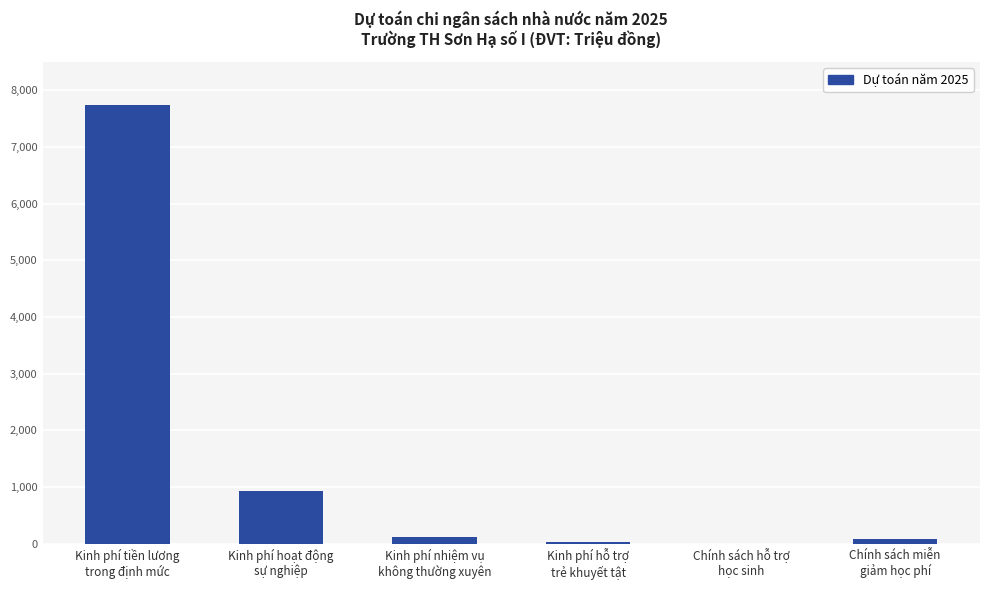

Approximately how many times larger is the value at Kinh phí hoạt động
sự nghiệp compared to Kinh phí tiền lương
trong định mức?

0.1